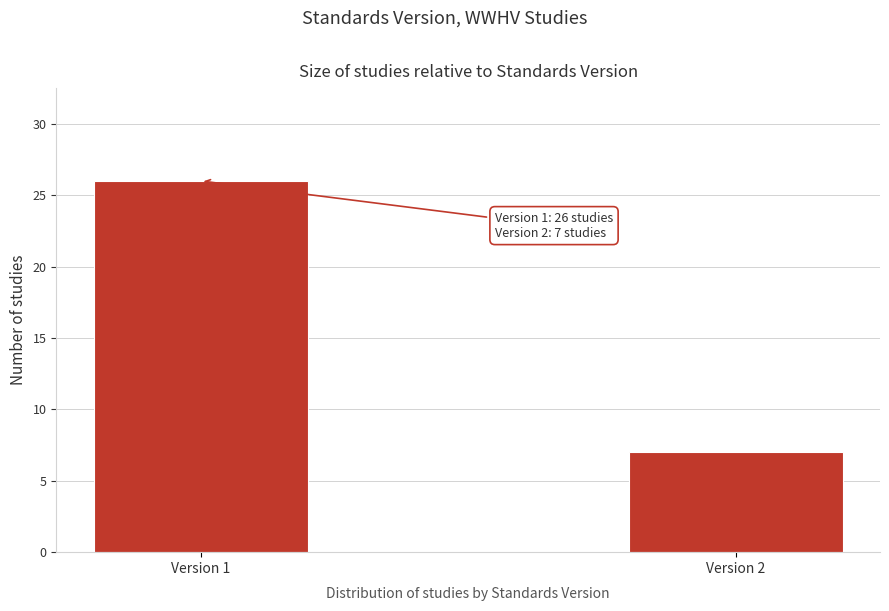

Reading left to right, extract all data points from this chart.

Version 1=26	Version 2=7